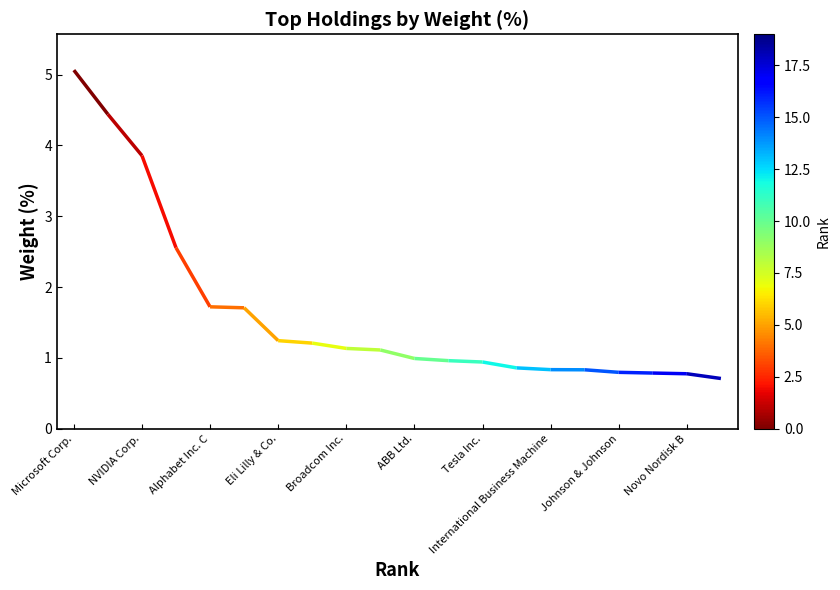

Is it true that the value at 11 is 1.0?

True